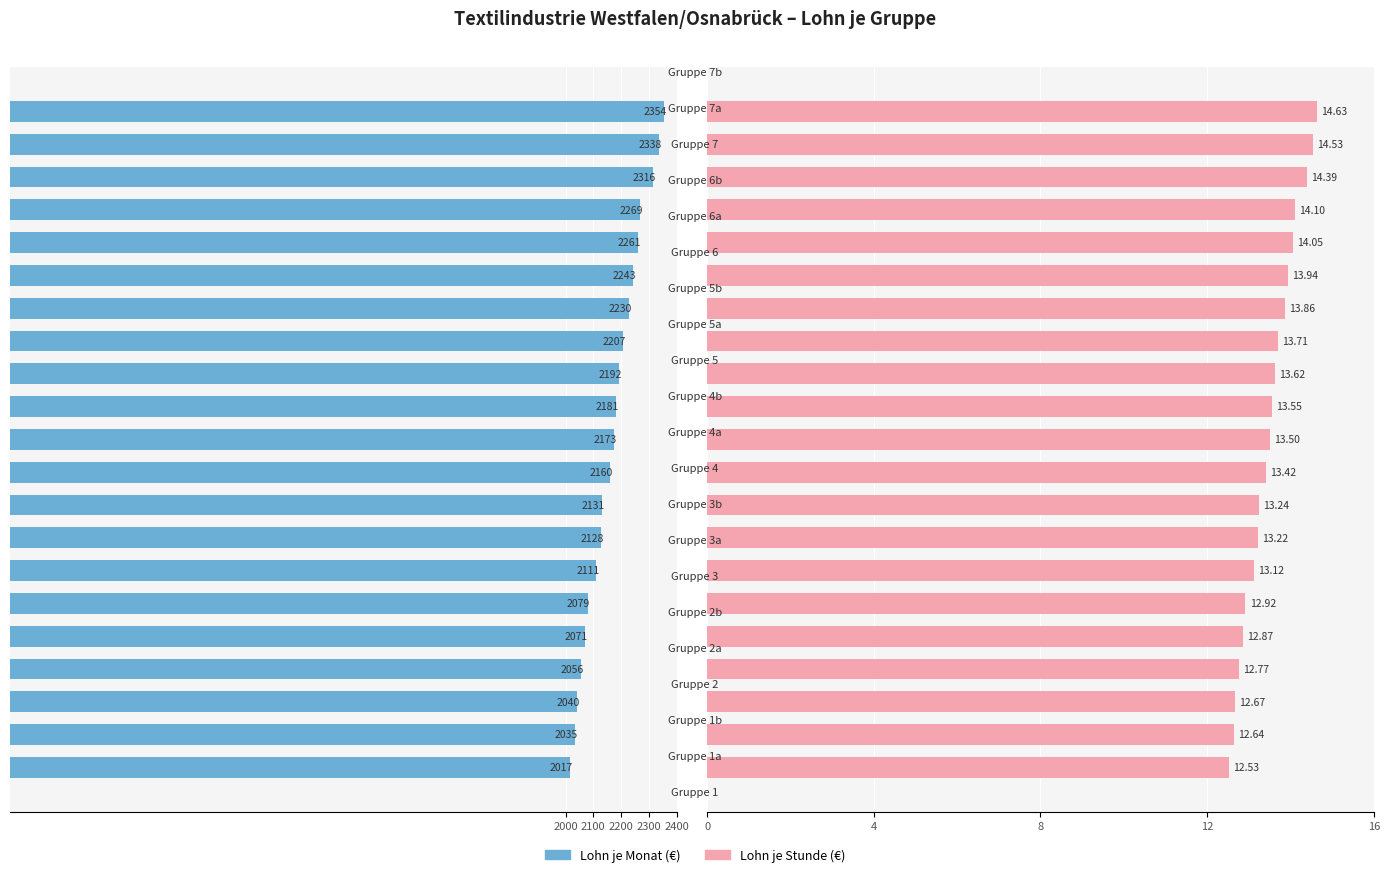

What is the smallest value displayed?

12.5